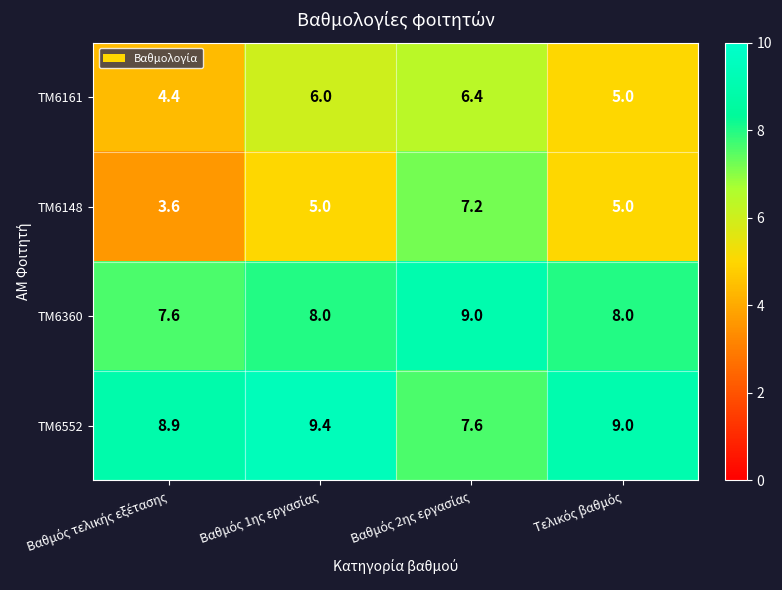

How many data points does each series have?

4